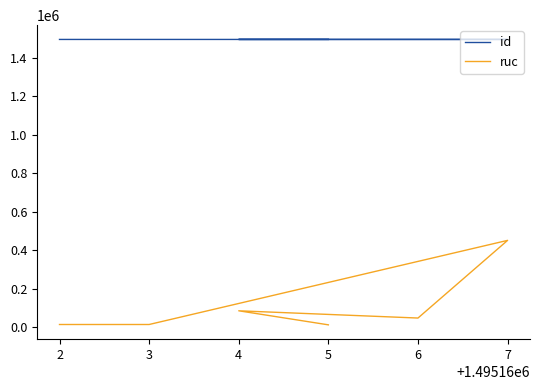

At 5, list the series in order from smallest to largest.

ruc, id